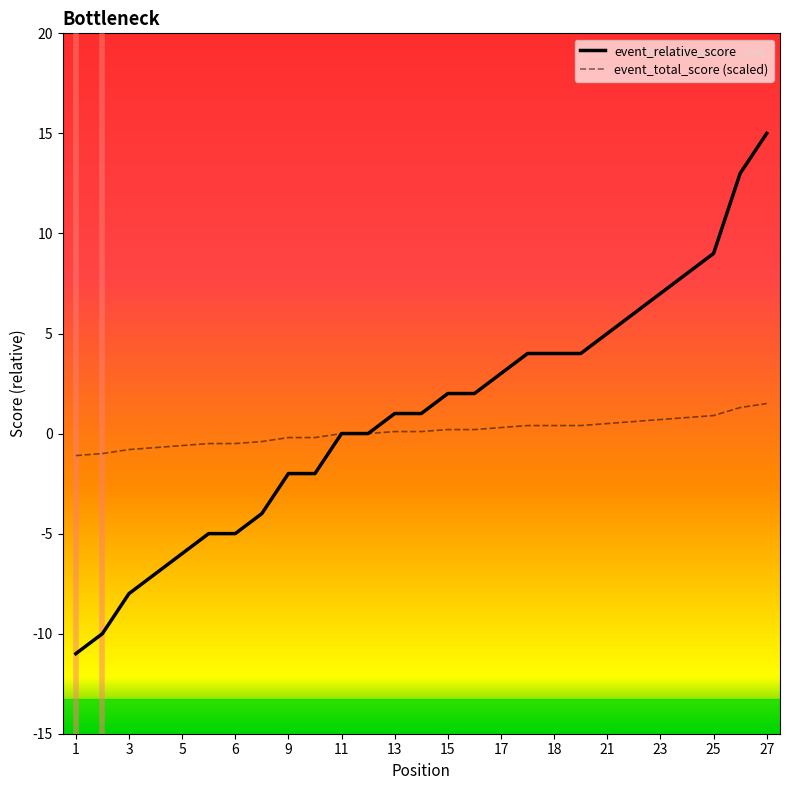

Does the chart have visible grid lines?

No